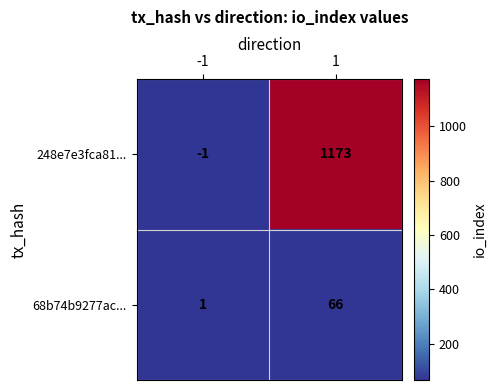

What is the highest value of the 248e7e3fca81... series?

1173